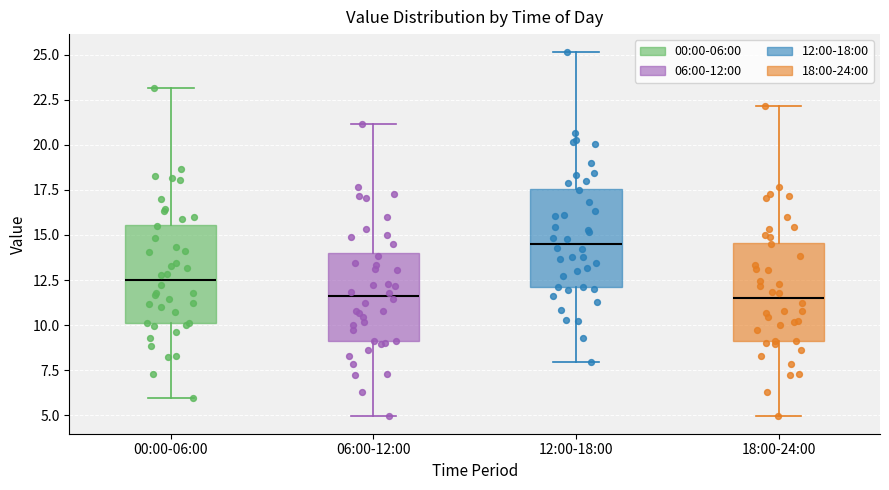

Reading left to right, read every box against the y-axis: the position of its median line, the range the box covers, and the ends of its whiskers. The values are not printed on the chart, so give them approximately, as read against the axis.

00:00-06:00: median 12.5, box 10.0 to 15.5, whiskers 6.0 to 23.0
06:00-12:00: median 11.5, box 9.0 to 14.0, whiskers 5.0 to 21.0
12:00-18:00: median 14.5, box 12.0 to 17.5, whiskers 8.0 to 25.0
18:00-24:00: median 11.5, box 9.0 to 14.5, whiskers 5.0 to 22.0